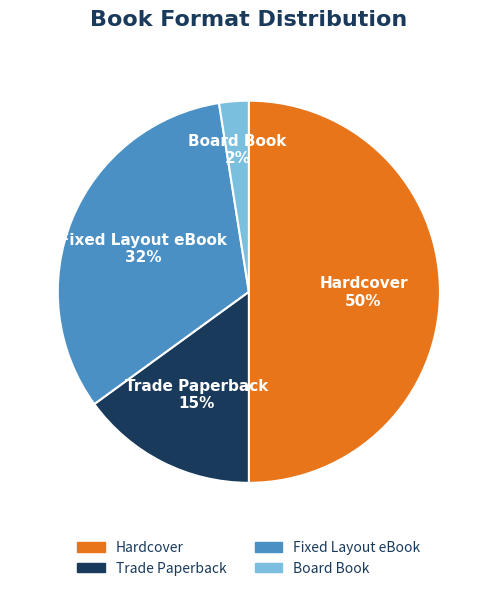

To the nearest percent, what is the average slice percentage?

25%